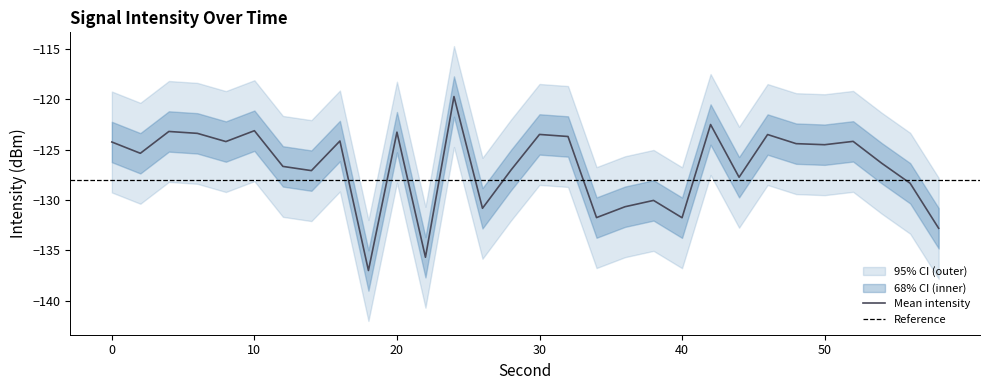

Which category has the highest value in the intensity_mean series?

24